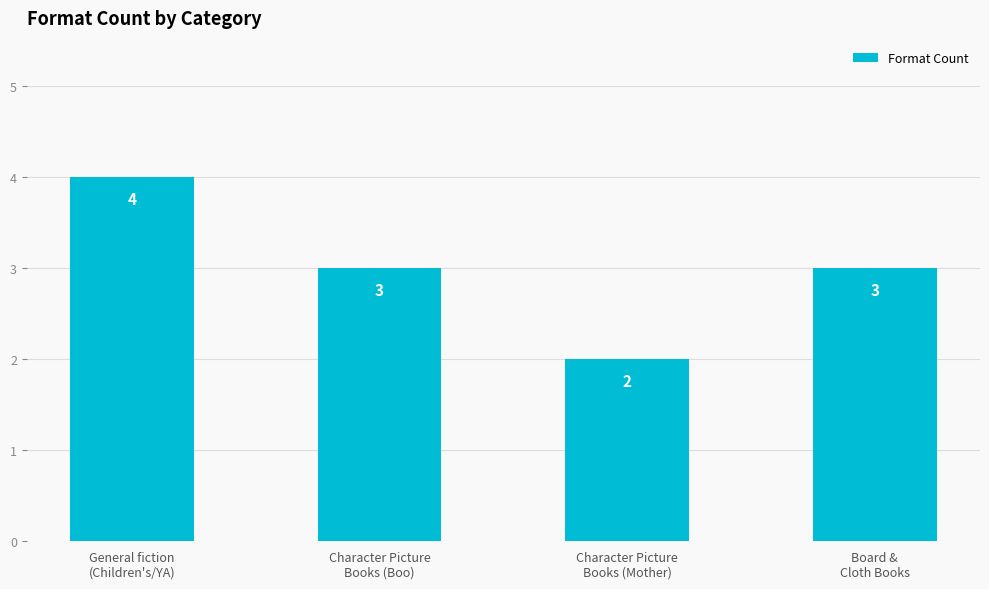

What is the value of the 4th bar from the left?

3